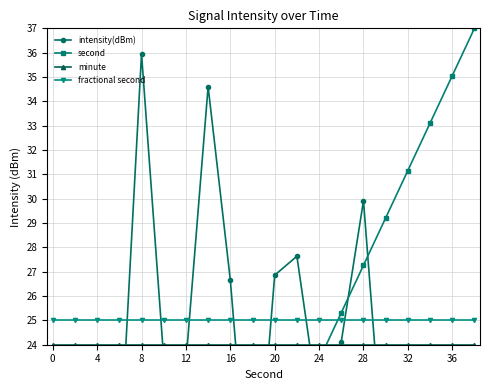

True or false: fractional second has a value of 38 at 12.

False